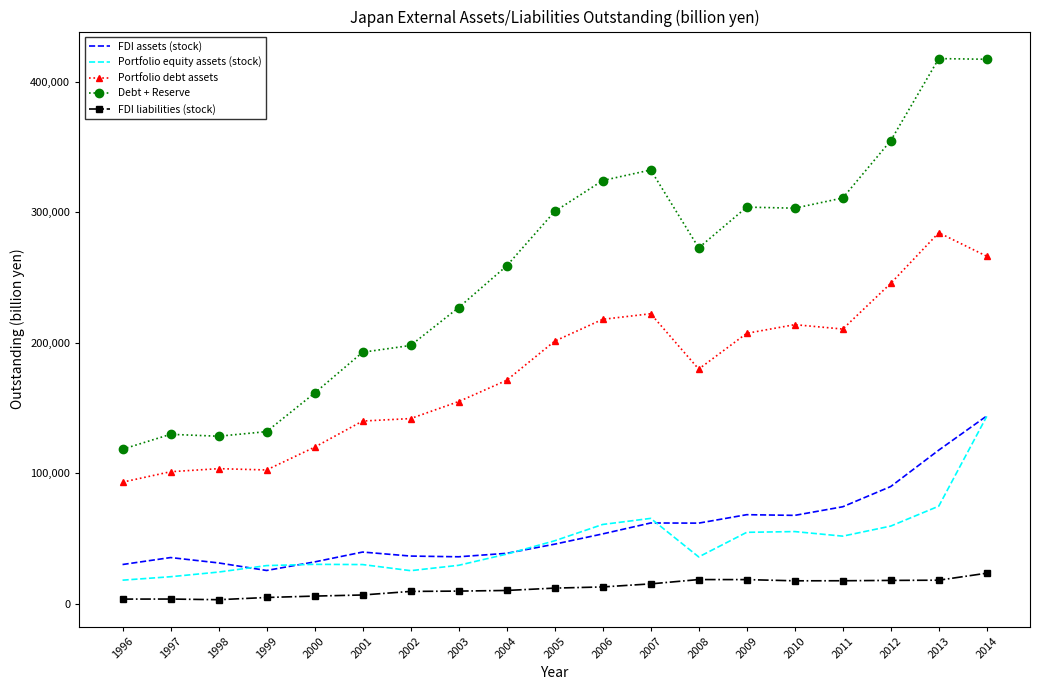

What is the sum of the Portfolio debt assets values at 1997 and 2014?

367559